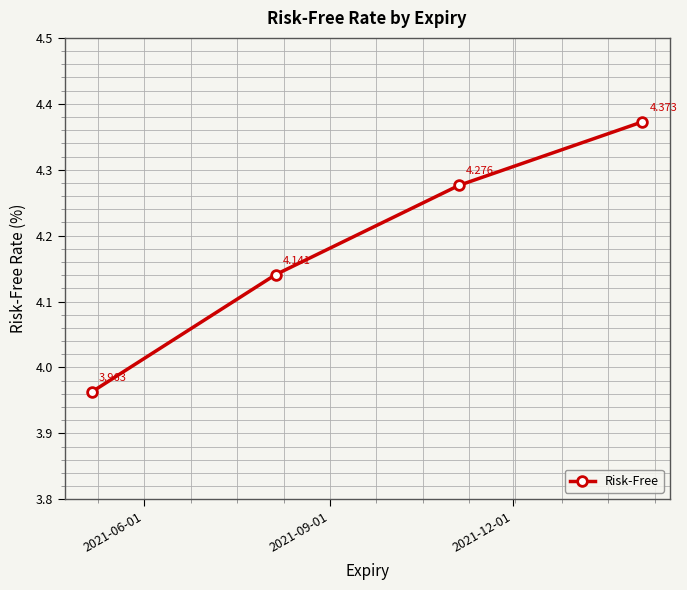

True or false: there are more than 1 points higher than both neighbors.

False